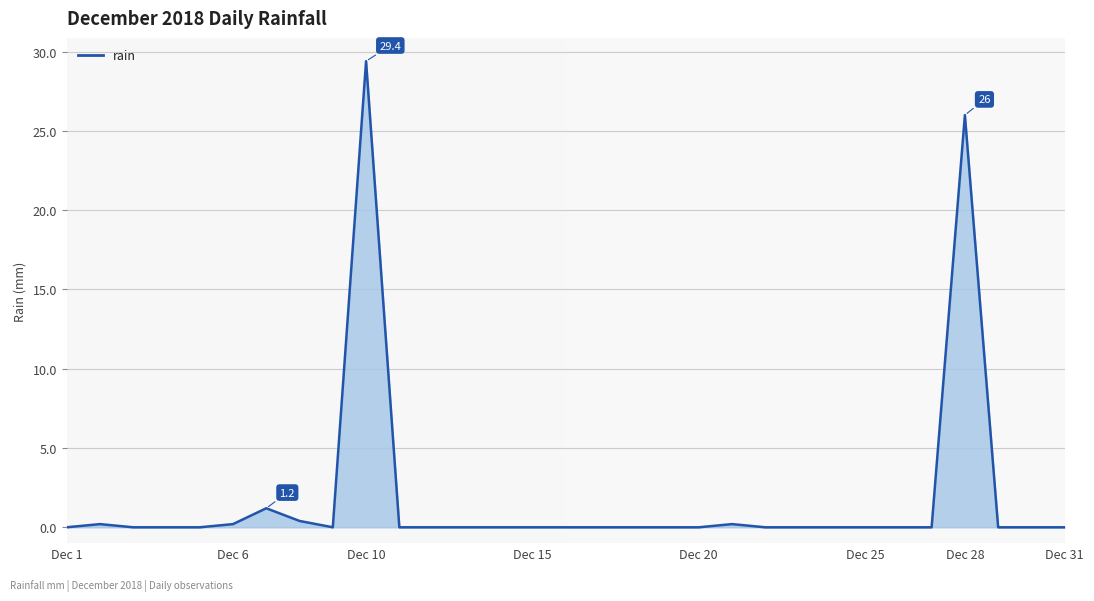

What is the greatest value displayed?

29.4